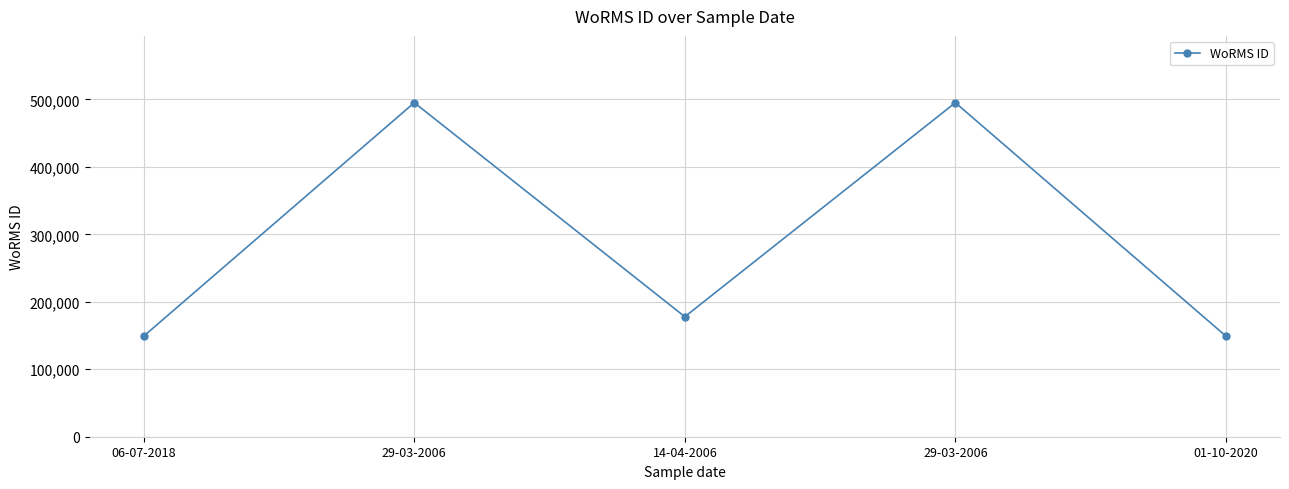

What is the label of the 2nd point from the left?

29-03-2006